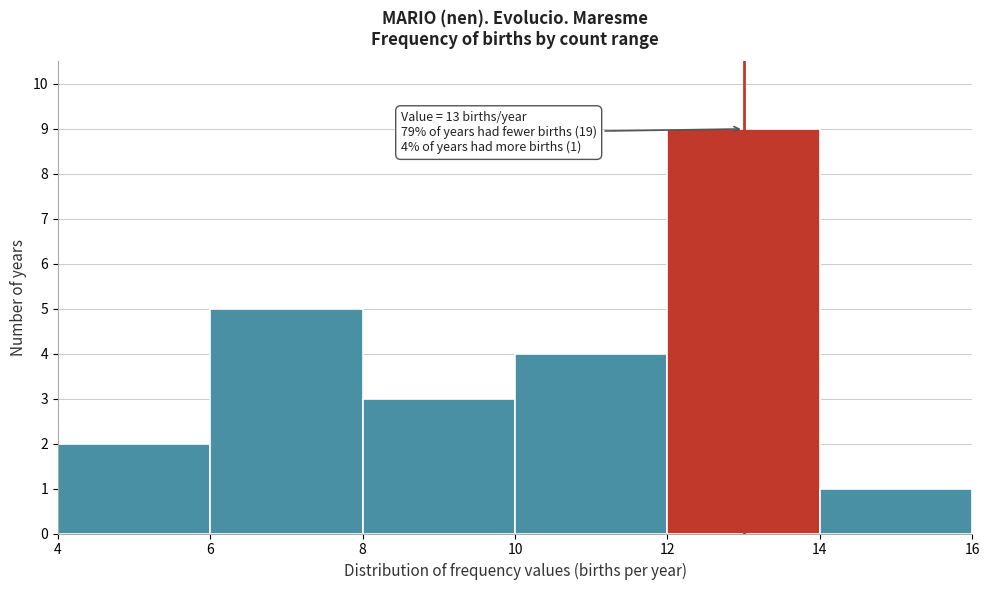

Over which range of the x-axis is the bar tallest?

12 to 14